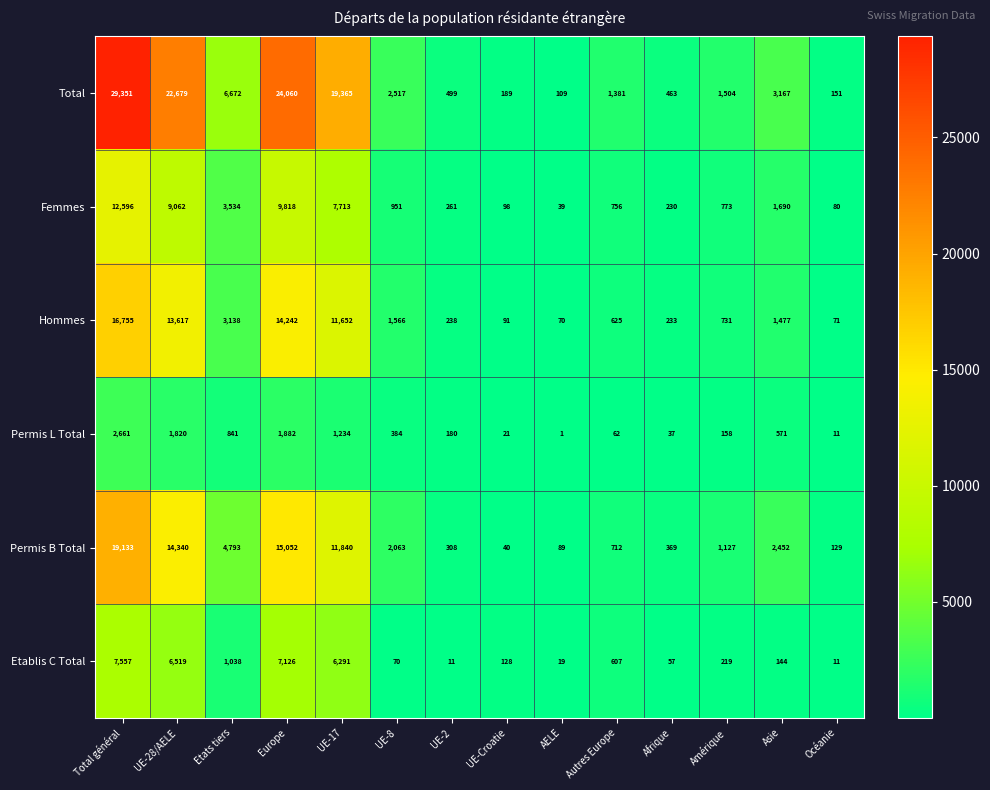

Between UE-28/AELE and Afrique, which series saw the biggest shift?

Total